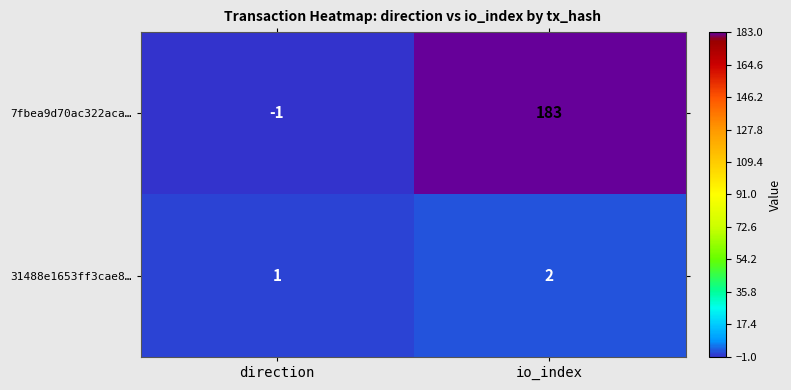

Reading left to right, what are all the values shown in this chart?

7fbea9d70ac322aca…: direction=-1	io_index=183
31488e1653ff3cae8…: direction=1	io_index=2